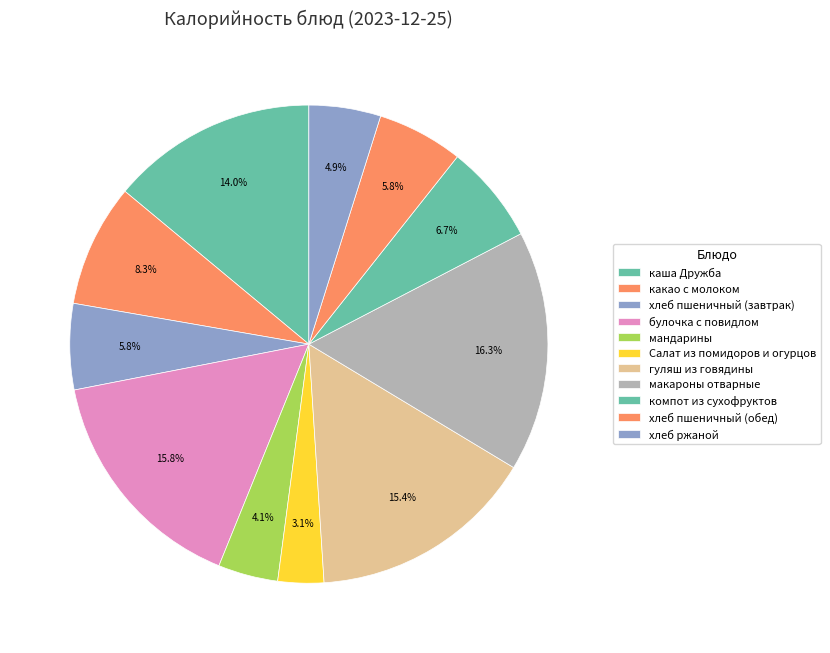

Is it true that хлеб пшеничный (завтрак) is 19% of the pie?

False